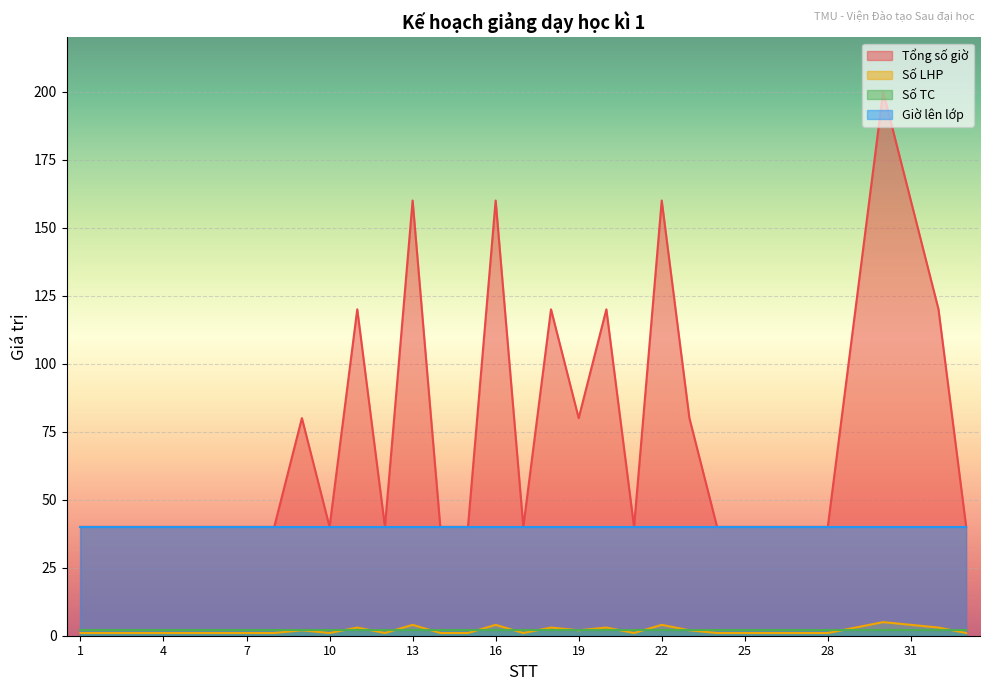

At how many categories does at least one series exceed 44?

13